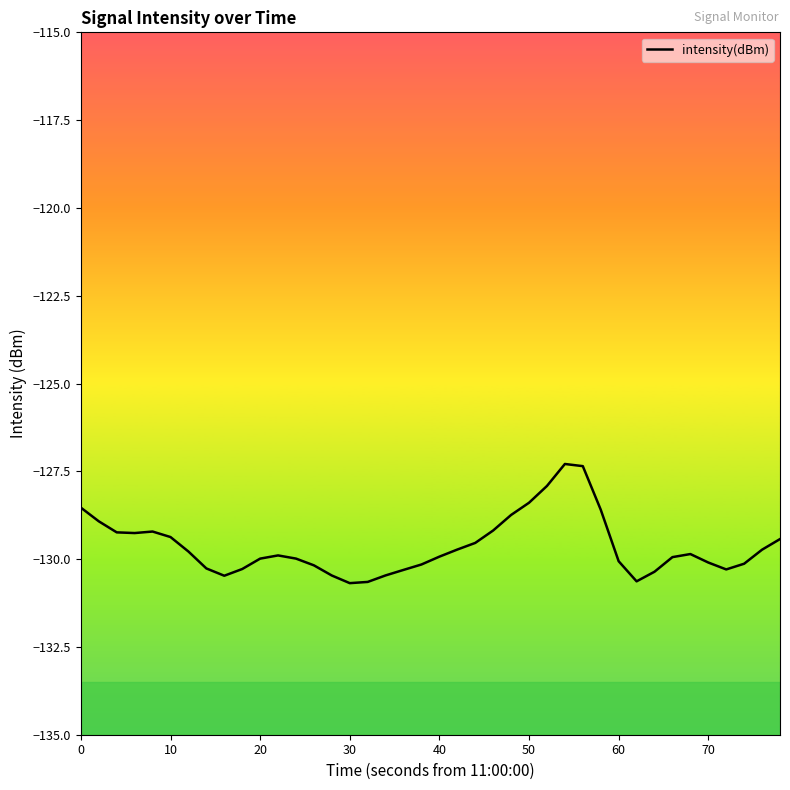

What is the greatest value displayed?

-127.3